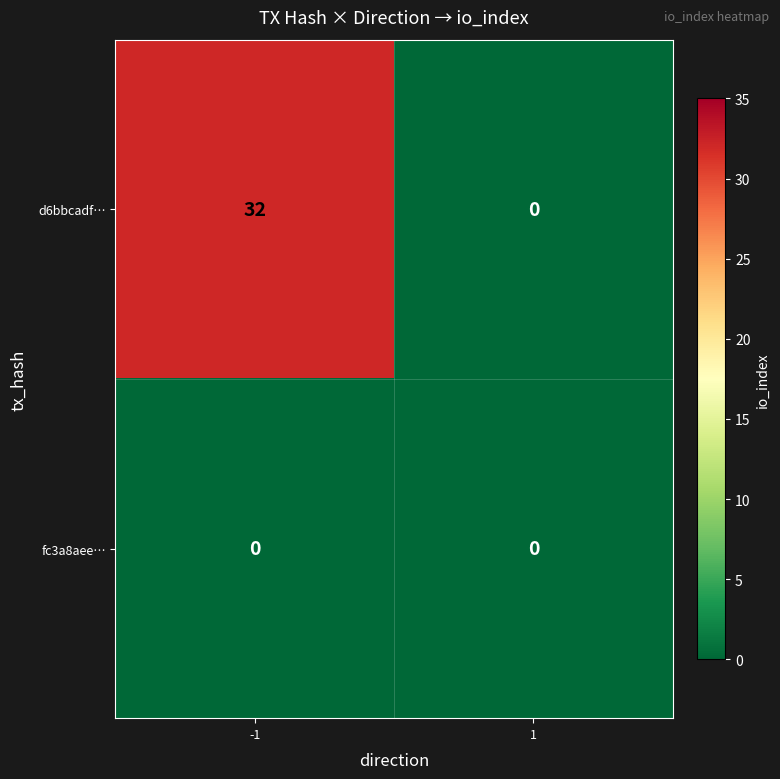

The d6bbcadf… series shows 0 at 1. True or false?

True